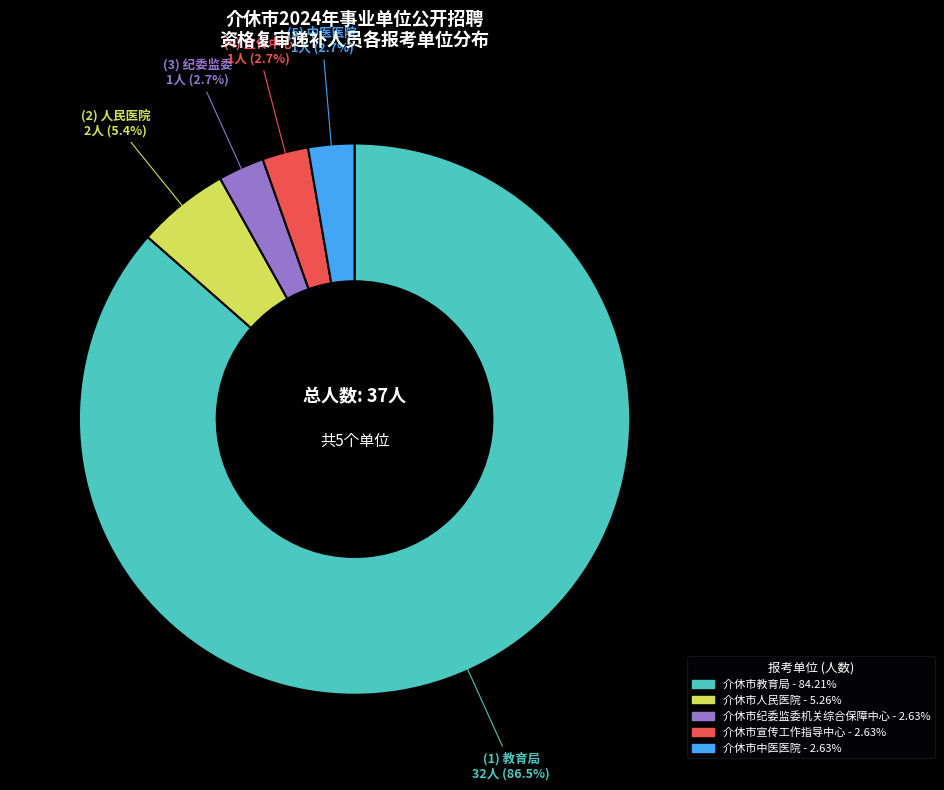

How many slices are in this pie chart?

5